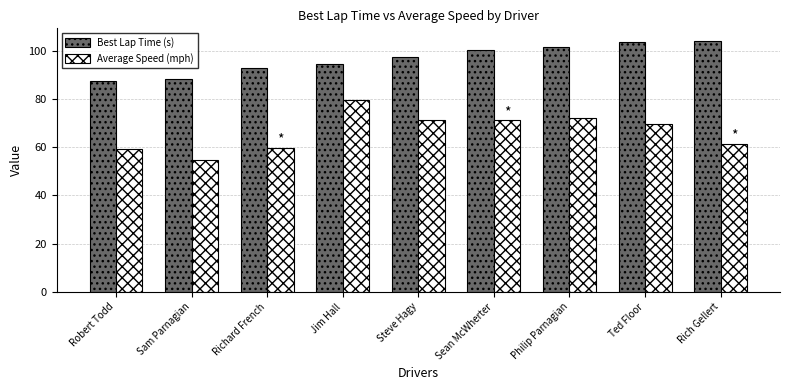

What is the difference between the Best Lap Time (s) values at Sam Parnagian and Rich Gellert?

15.7